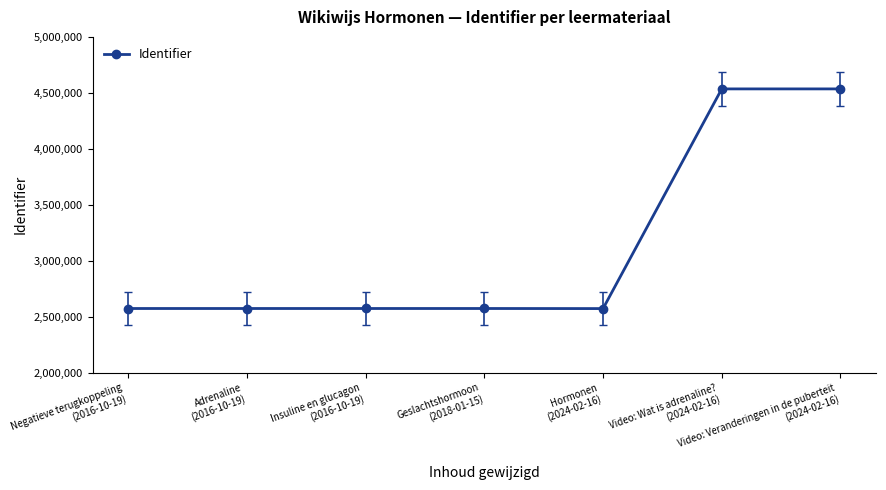

What is the label of the 1st point from the left?

Negatieve terugkoppeling
(2016-10-19)